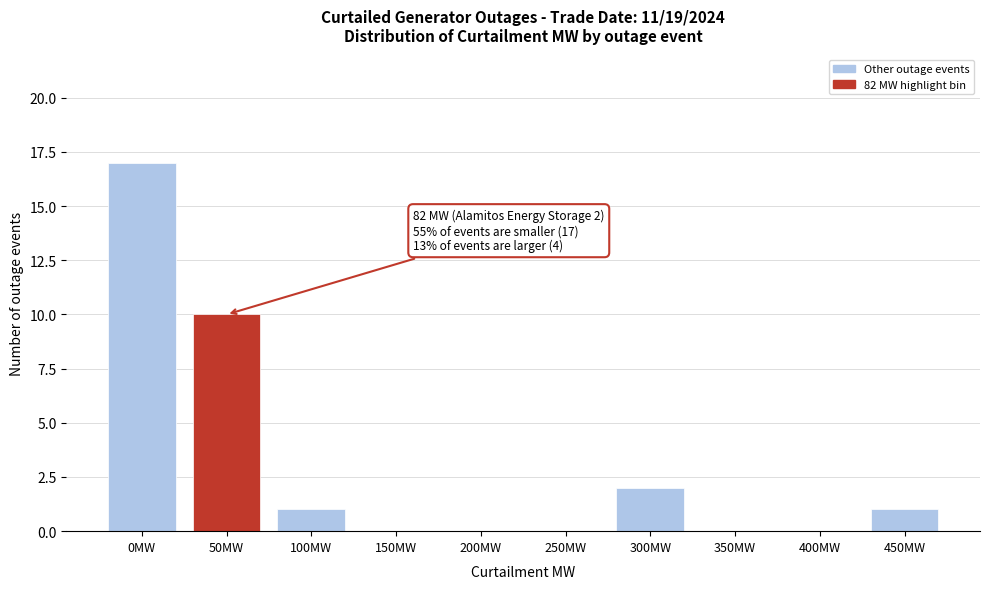

Reading left to right, transcribe all the data shown in this chart.

0MW=17	50MW=10	100MW=1	150MW=0	200MW=0	250MW=0	300MW=2	350MW=0	400MW=0	450MW=1